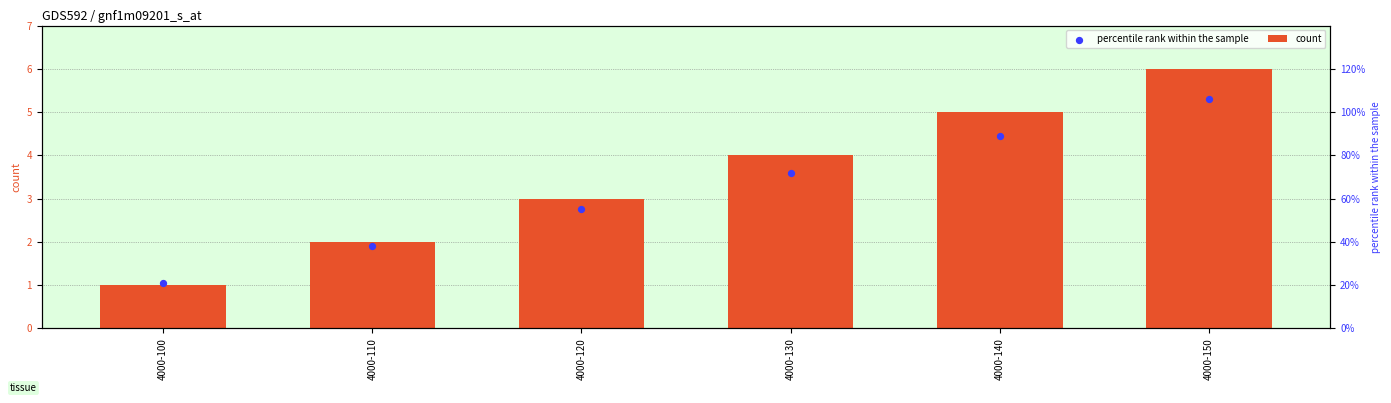

What are all the series names shown in the legend?

count, percentile rank within the sample